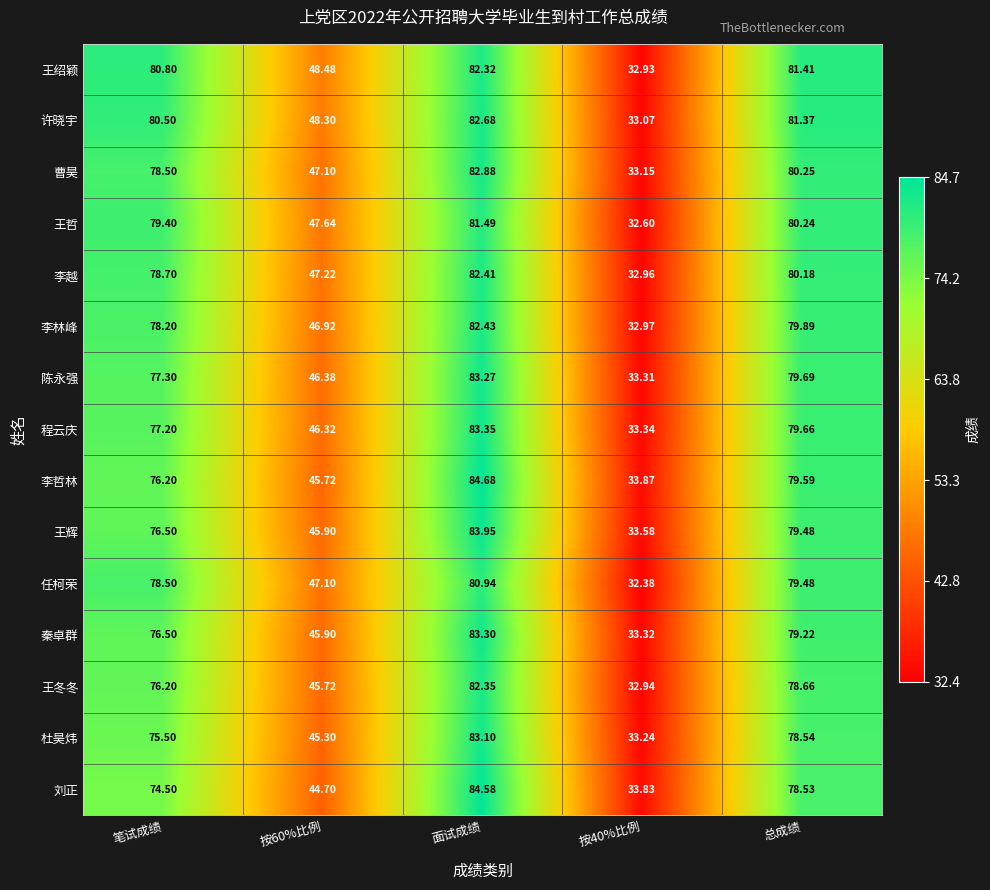

List the series in order of their peak value, highest first.

李哲林, 刘正, 王辉, 程云庆, 秦卓群, 陈永强, 杜昊炜, 曹昊, 许晓宇, 李林峰, 李越, 王冬冬, 王绍颖, 王哲, 任柯荣